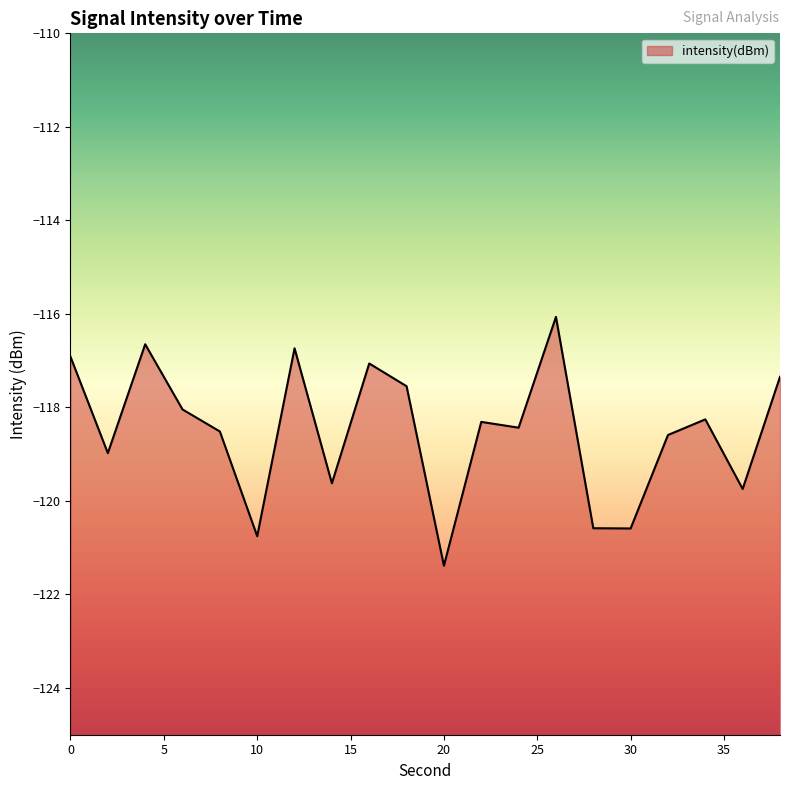

The value at 38 is -117.3. True or false?

True